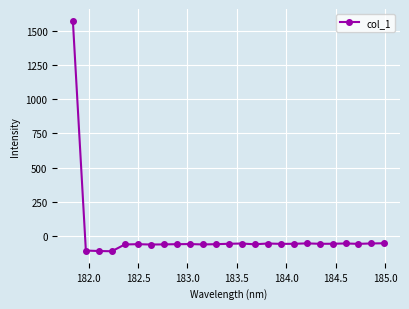

What is the smallest value displayed?

-108.2